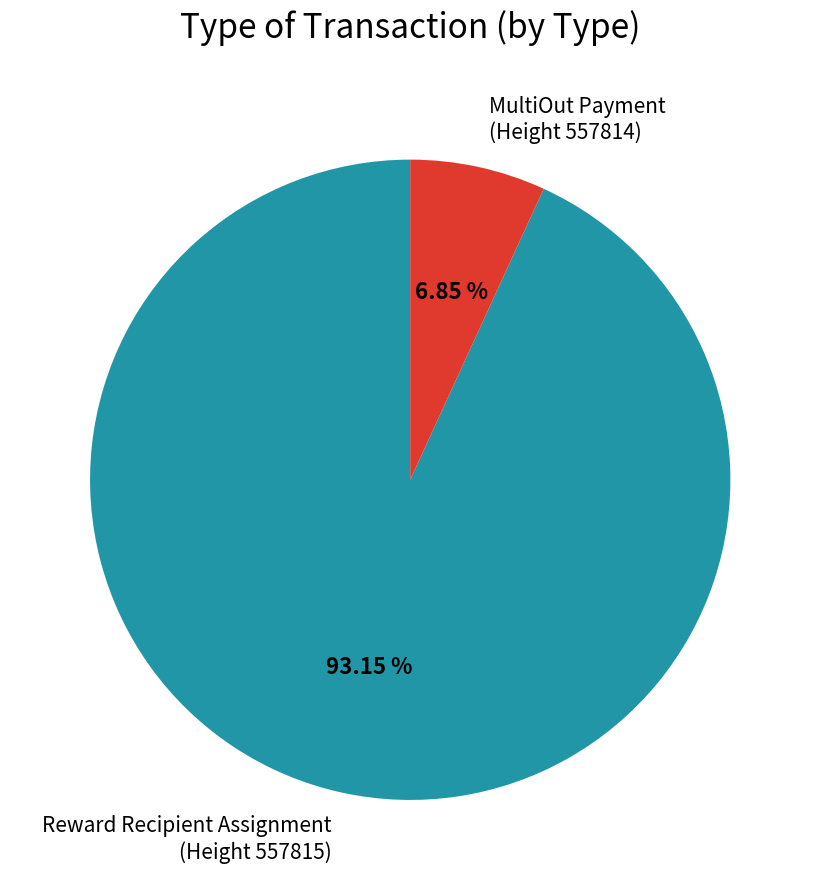

Which category accounts for the majority?

Reward Recipient Assignment (Height 557815)